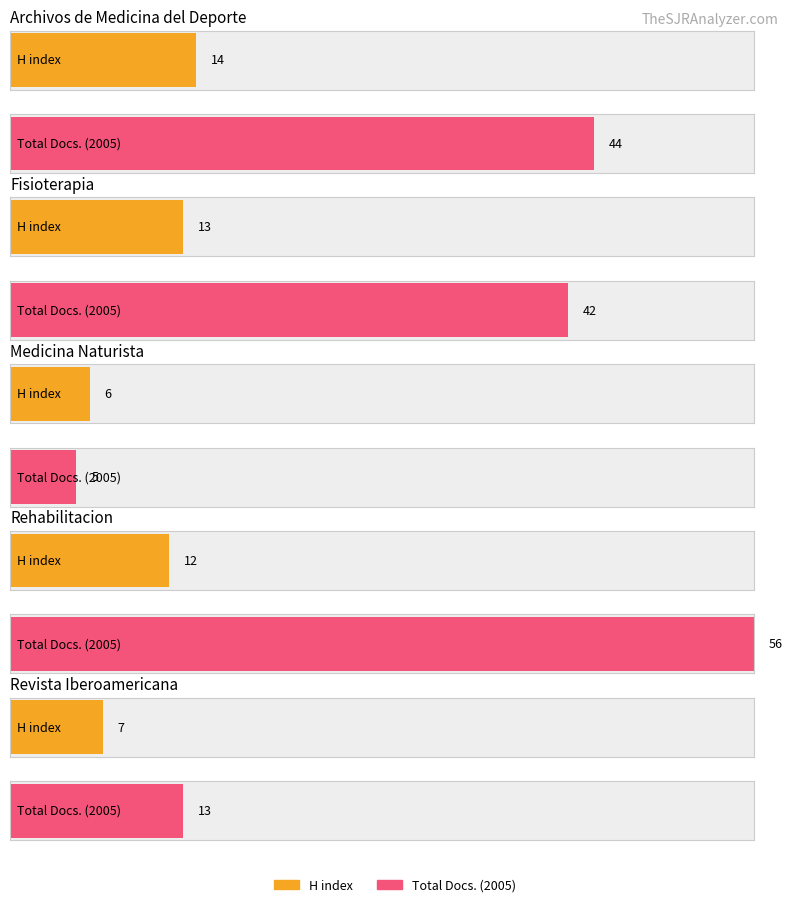

Reading right to left, extract all data points from this chart.

H index: Revista Iberoamericana=7	Rehabilitacion=12	Medicina Naturista=6	Fisioterapia=13	Archivos de Medicina del Deporte=14
Total Docs. (2005): Revista Iberoamericana=13	Rehabilitacion=56	Medicina Naturista=5	Fisioterapia=42	Archivos de Medicina del Deporte=44